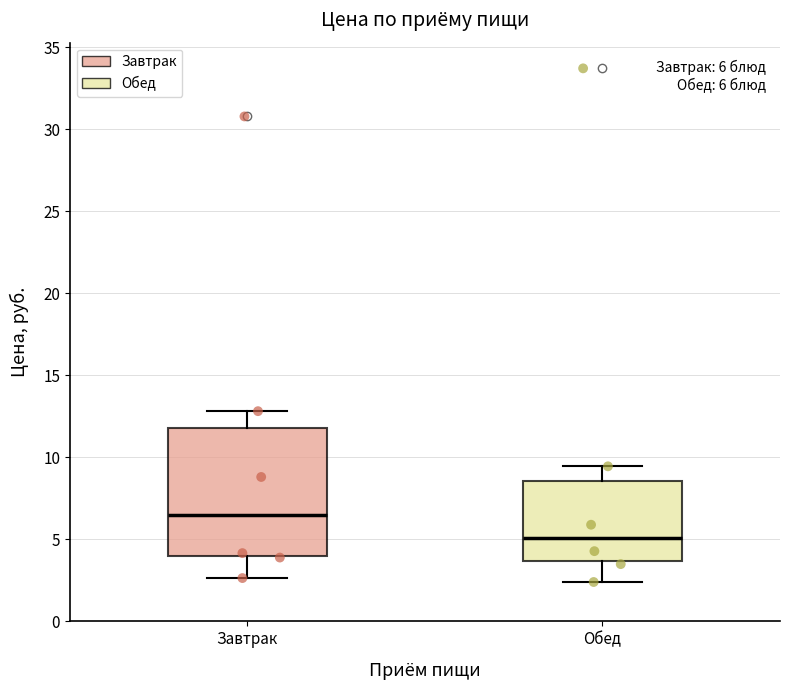

Which box has the highest median line?

Завтрак